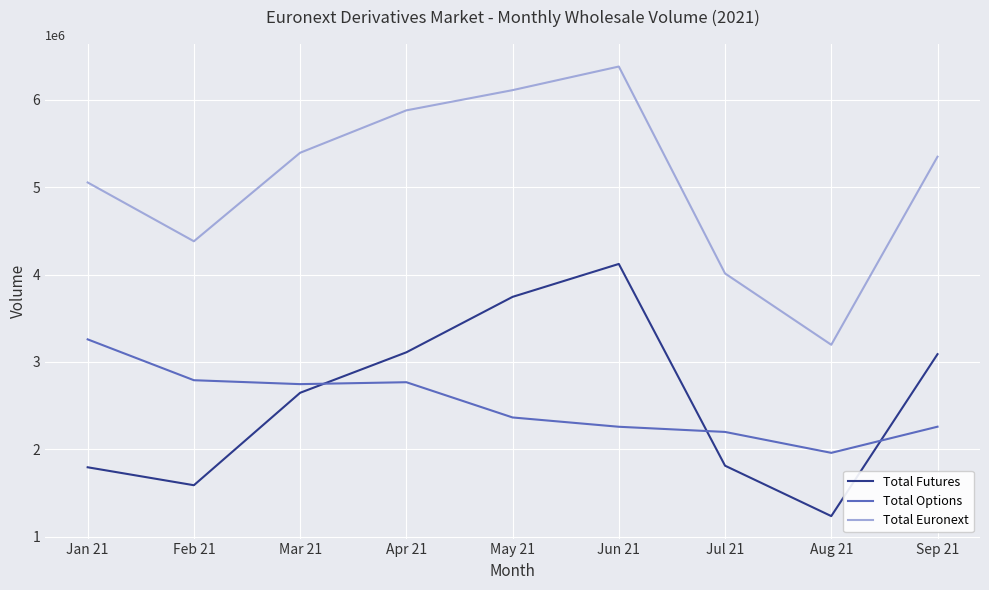

At how many categories does at least one series exceed 3381313?

8